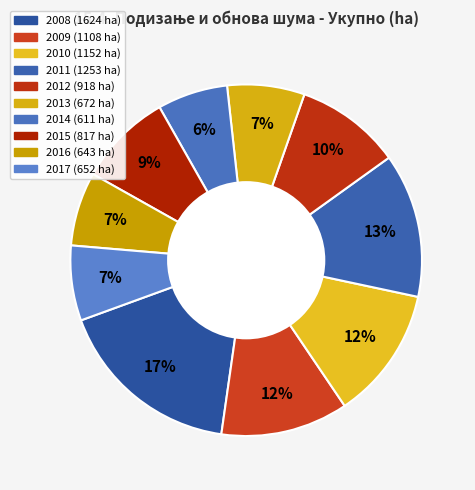

Do 2014 and 2017 together represent more than half of the pie?

No